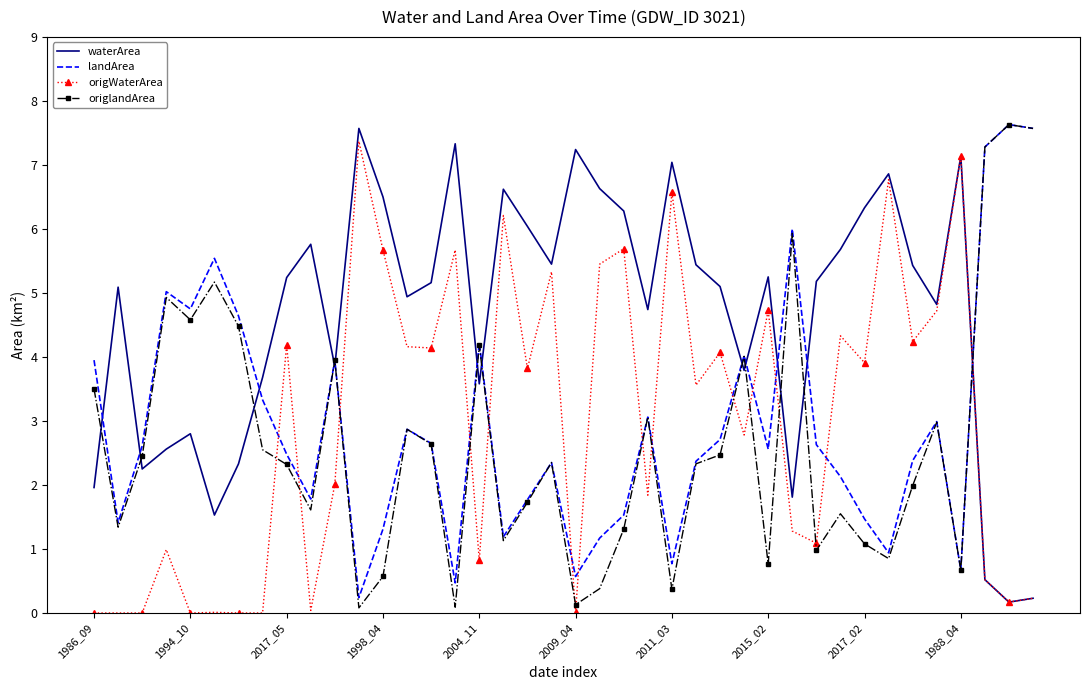

What is the highest value of the waterArea series?

7.6